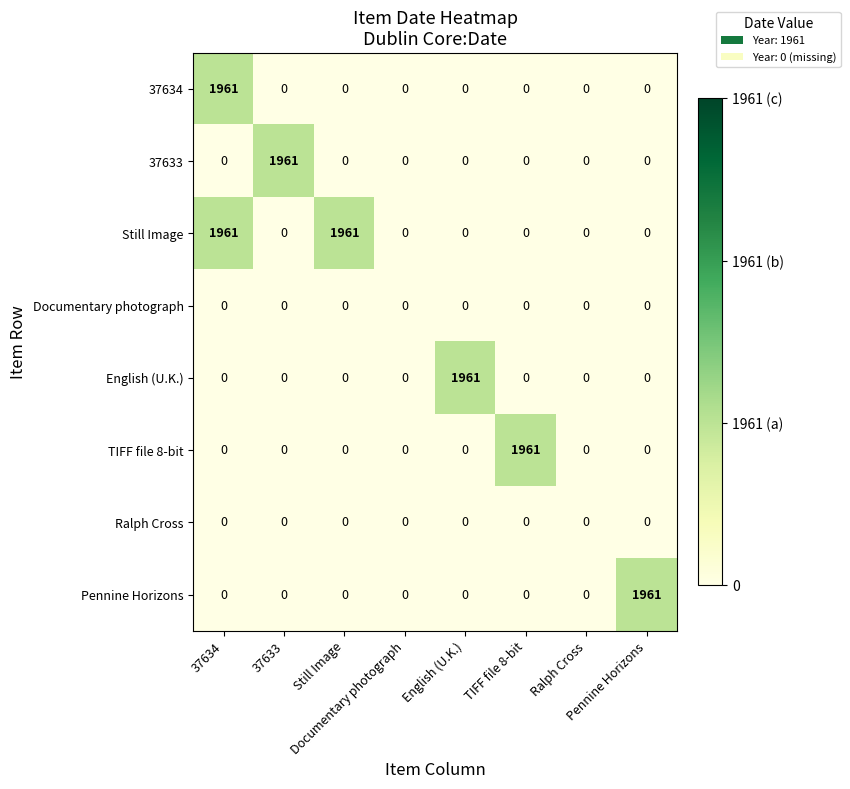

Count the number of categories in the chart.

8